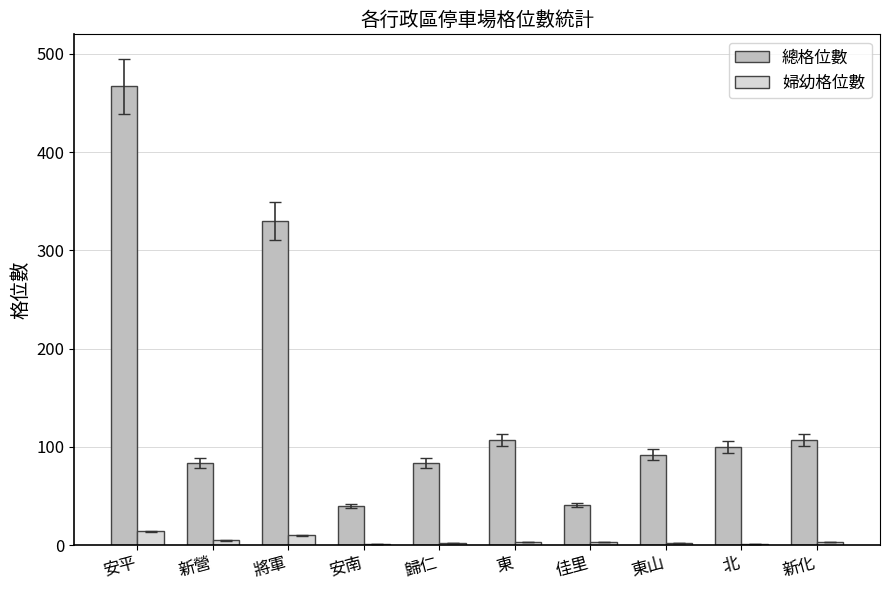

What are all the series names shown in the legend?

總格位數, 婦幼格位數